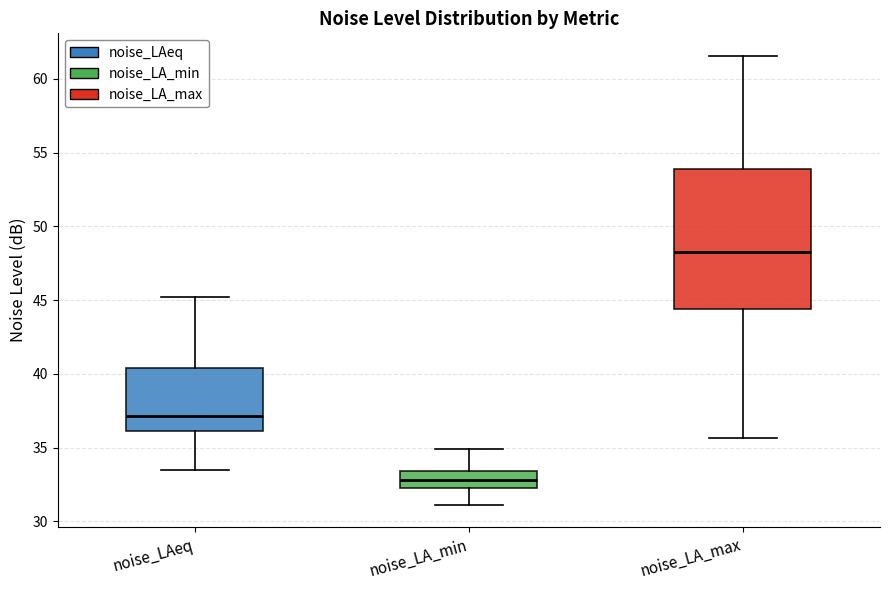

Reading left to right, read every box against the y-axis: the position of its median line, the range the box covers, and the ends of its whiskers. The values are not printed on the chart, so give them approximately, as read against the axis.

noise_LAeq: median 37.0, box 36.0 to 40.5, whiskers 33.5 to 45.0
noise_LA_min: median 33.0, box 32.5 to 33.5, whiskers 31.0 to 35.0
noise_LA_max: median 48.5, box 44.5 to 54.0, whiskers 35.5 to 61.5